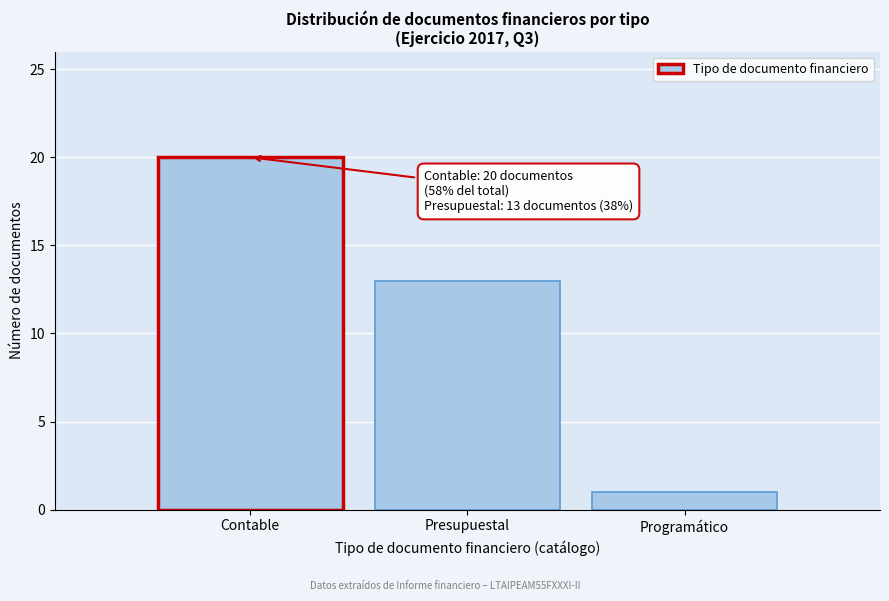

Reading right to left, extract all data points from this chart.

1	13	20